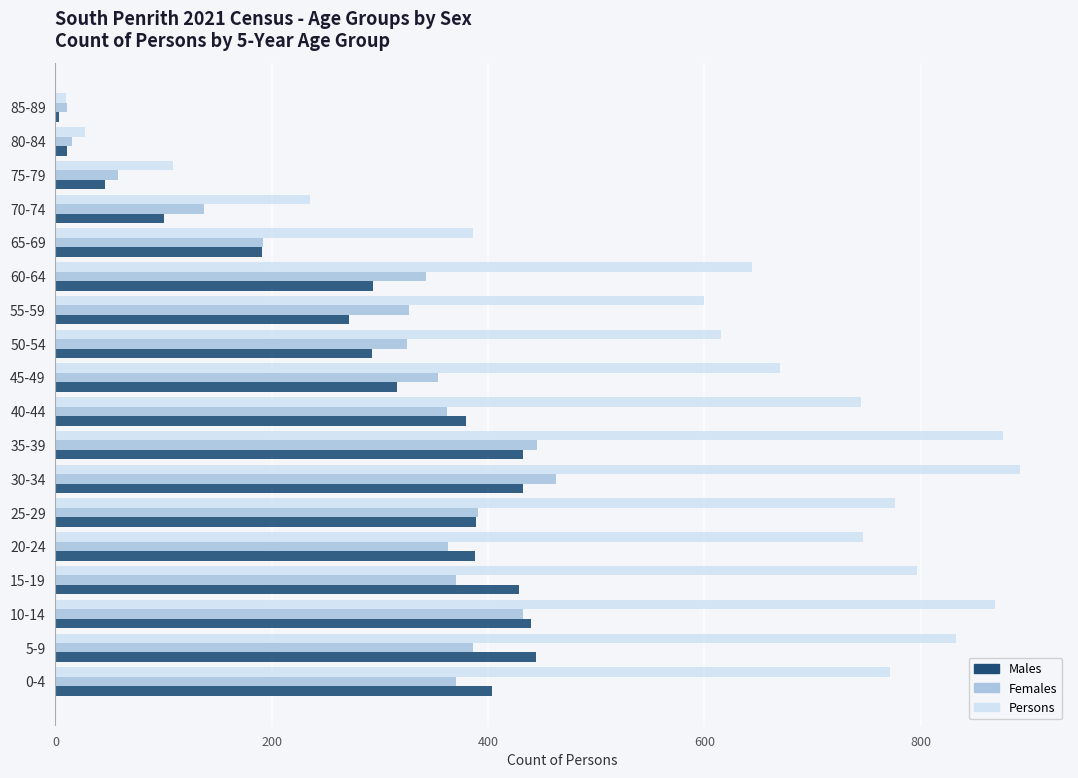

What is the maximum value shown in the chart?

892